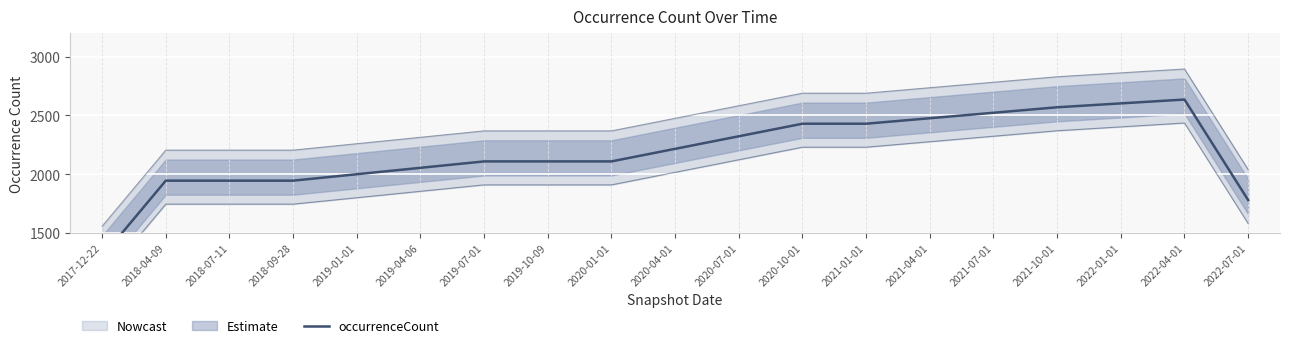

List the labels in order of value, largest first.

2022-04-01, 2022-01-01, 2021-10-01, 2021-07-01, 2021-04-01, 2020-10-01, 2021-01-01, 2020-07-01, 2020-04-01, 2019-07-01, 2019-10-09, 2020-01-01, 2019-04-06, 2019-01-01, 2018-04-09, 2018-07-11, 2018-09-28, 2022-07-01, 2017-12-22